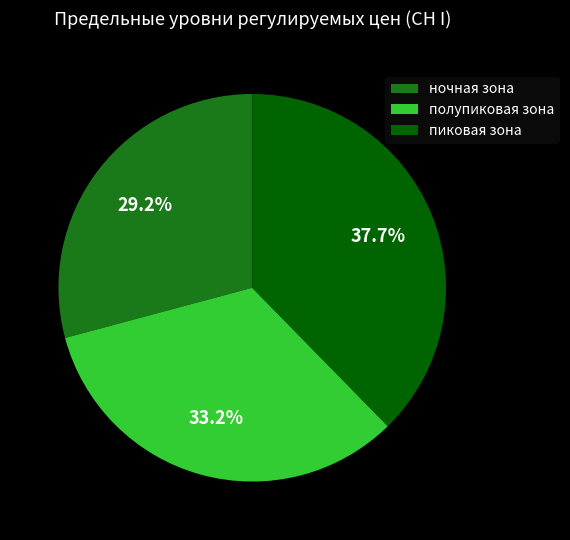

True or false: пиковая зона accounts for 51% of the total.

False